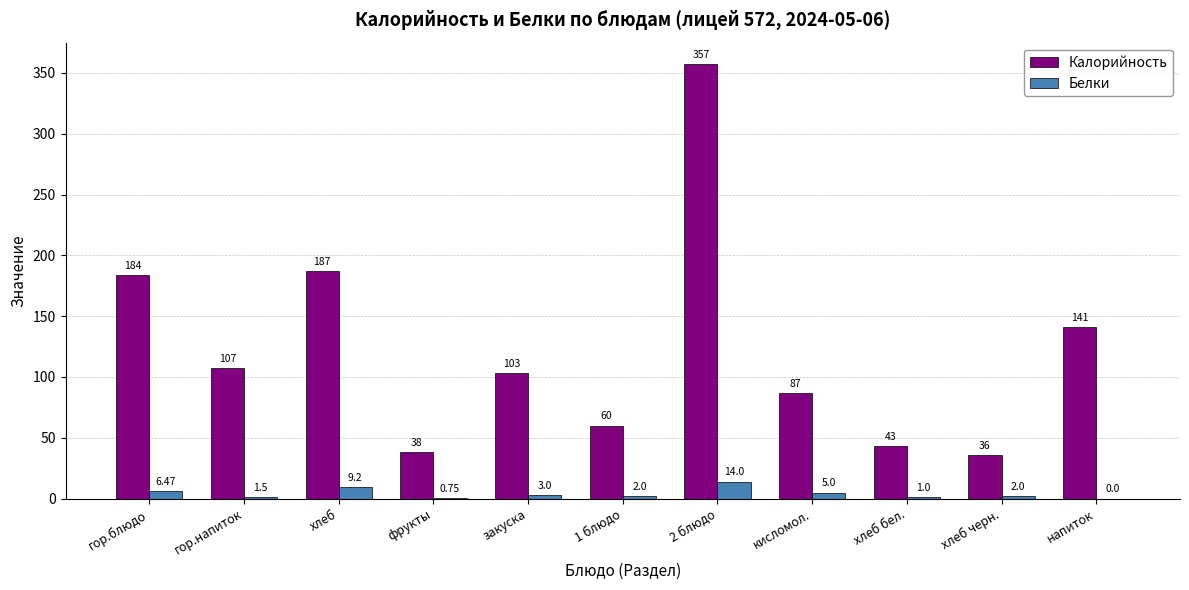

At which category is the sum across all series the highest?

2 блюдо